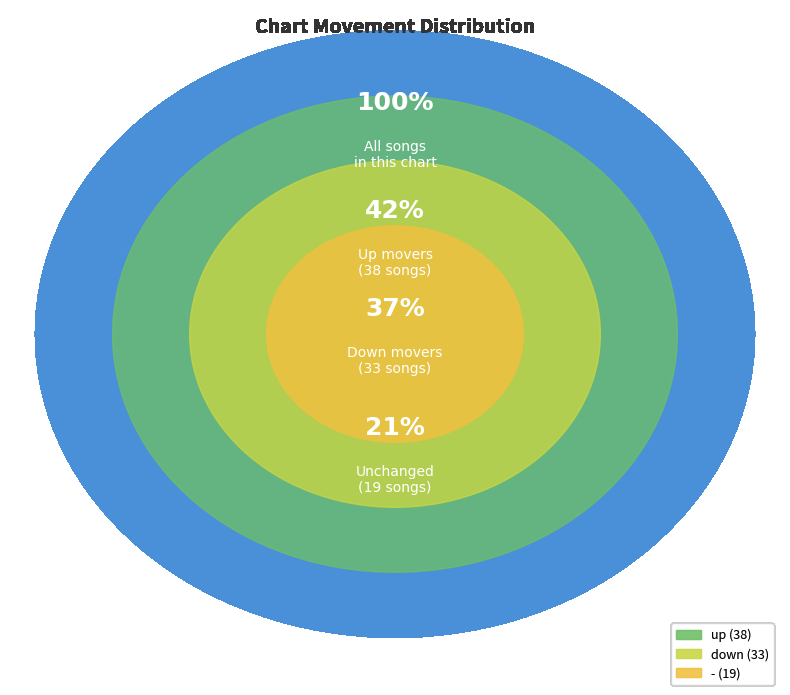

Combined, what portion of the pie is up and -?

63.3%